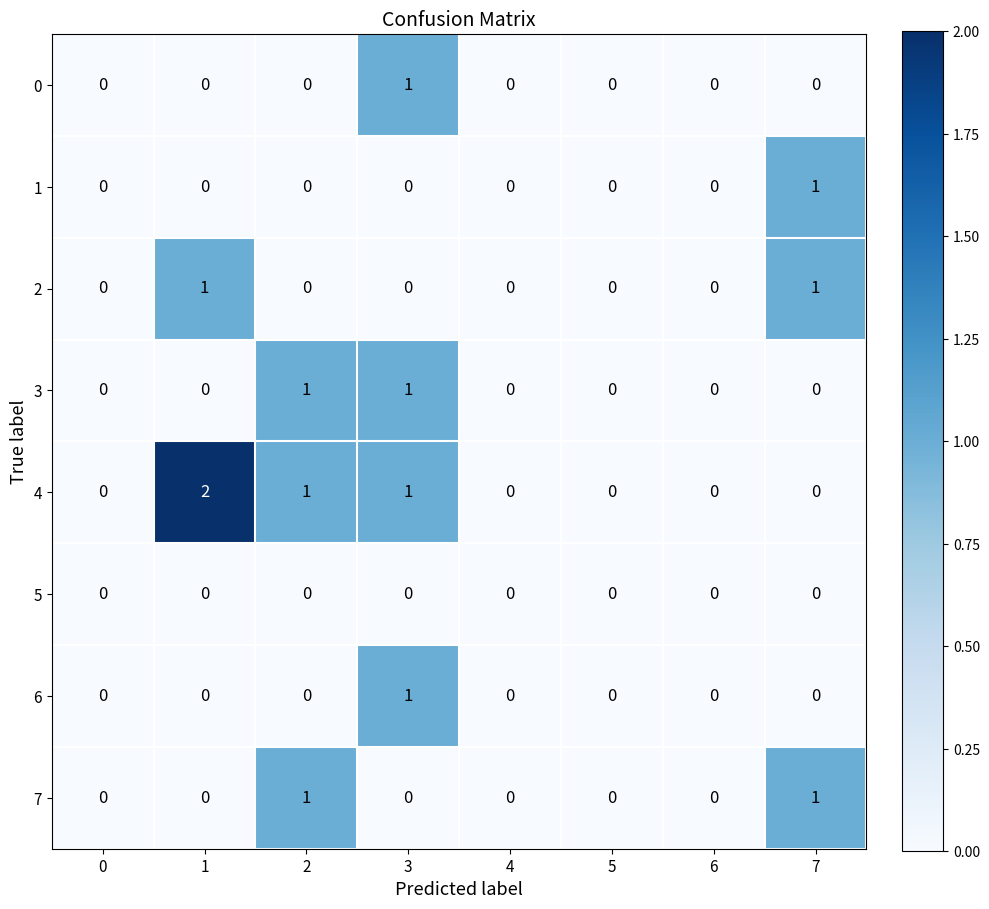

Is it true that 2 equals 1 at 7?

True